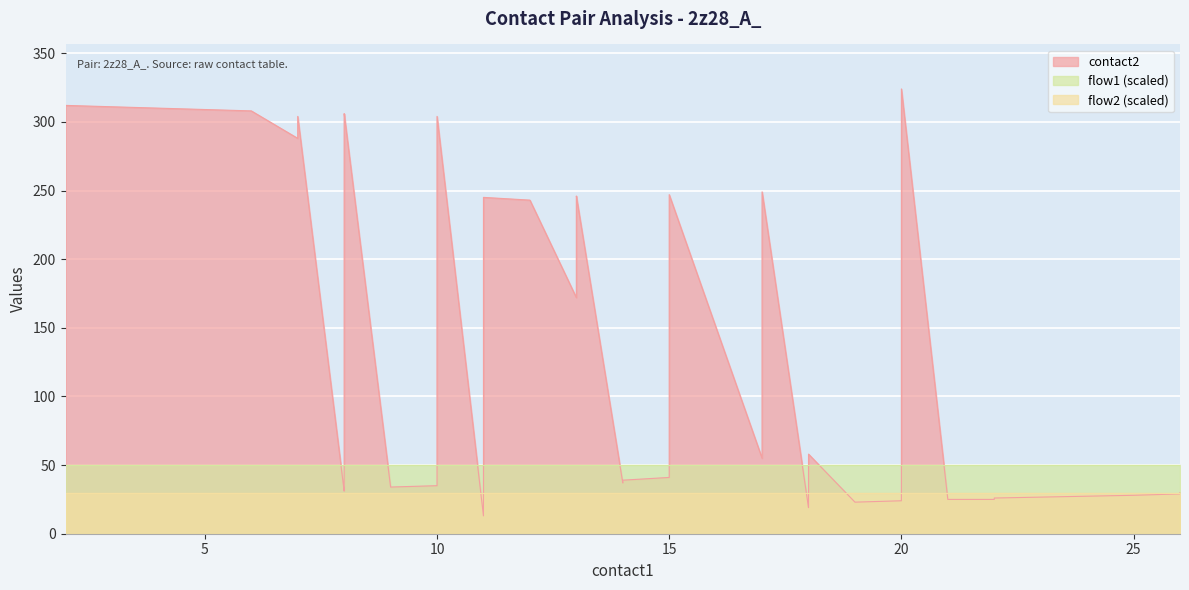

At how many categories does at least one series exceed 265?

11